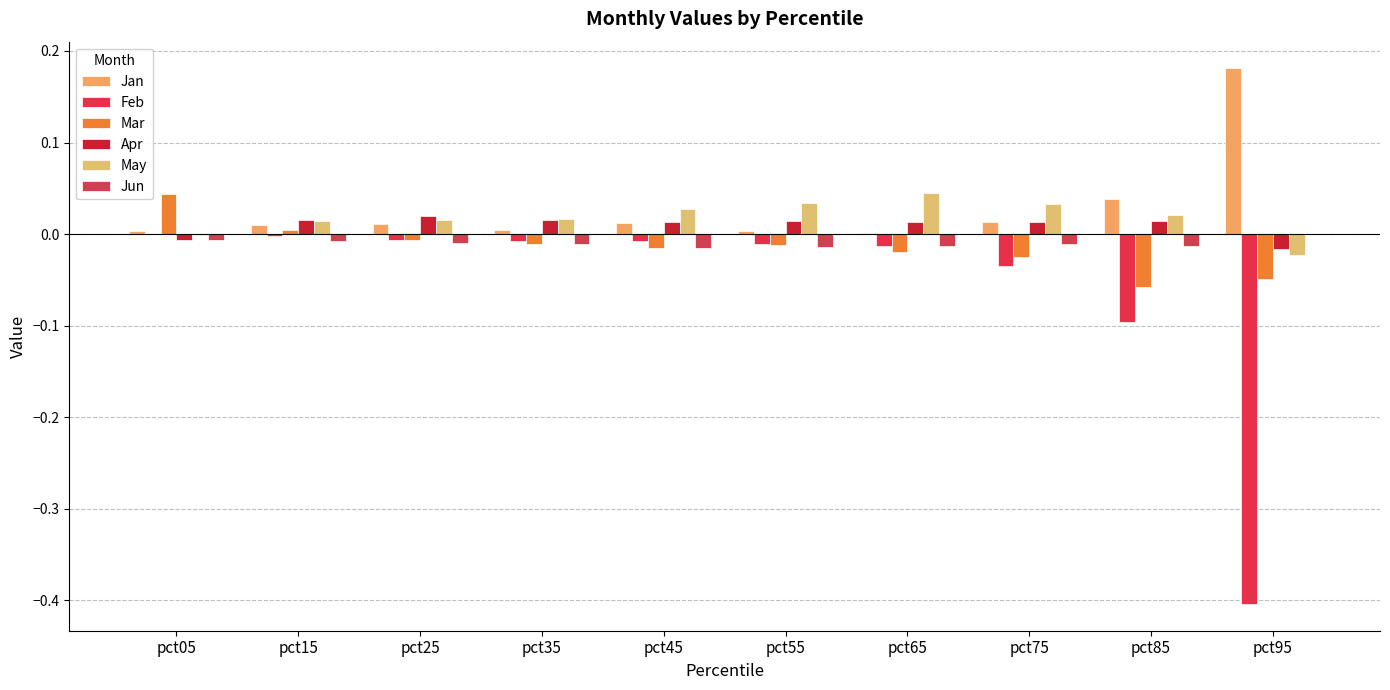

Which category has the highest value in the Apr series?

pct25